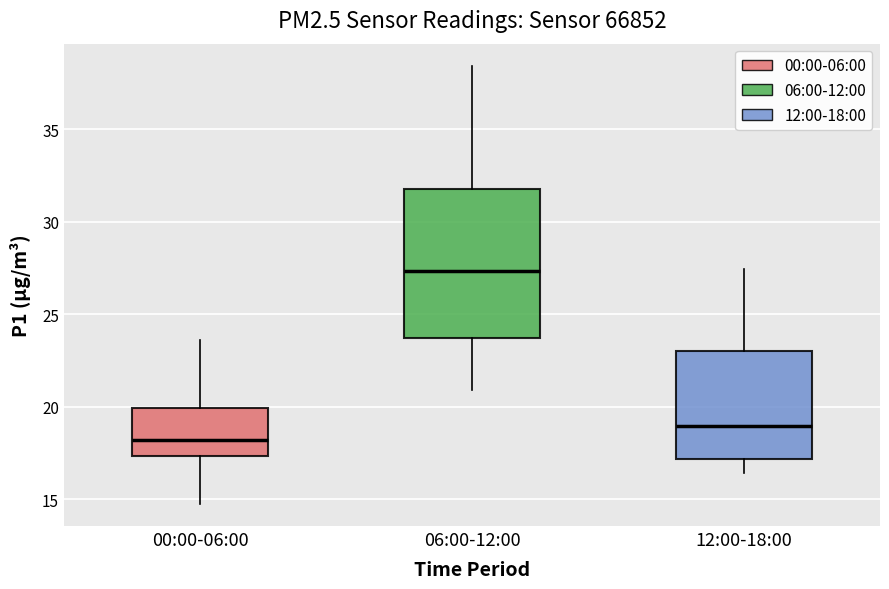

Where is the lower edge of the box for 00:00-06:00 on the y-axis? The values are not printed on the chart, so give them approximately, as read against the axis.

17.5